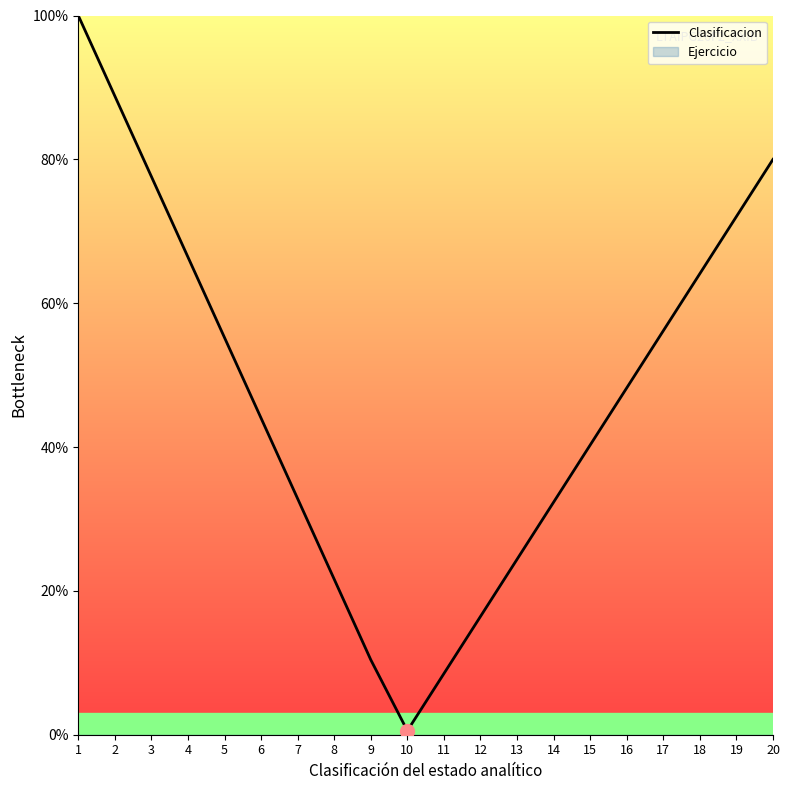

How many values exceed 48?

10